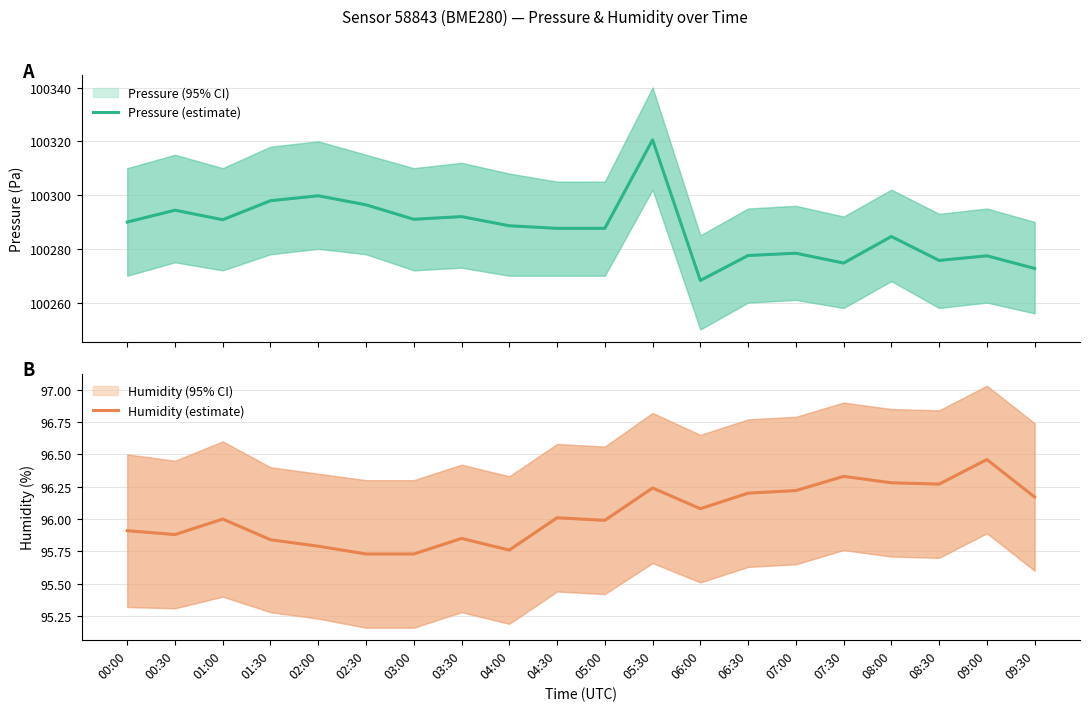

The value of Pressure (estimate) at 06:00 is 100268.2. True or false?

True